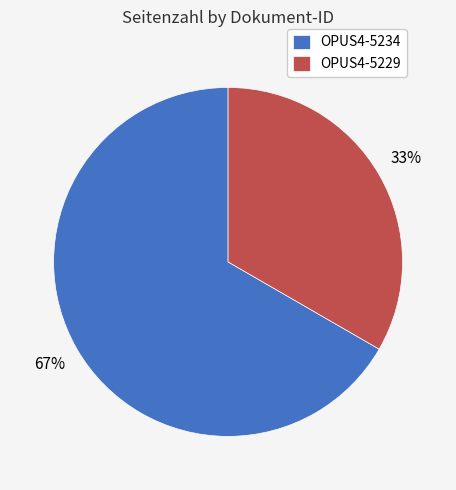

Count the number of slices in the pie.

2